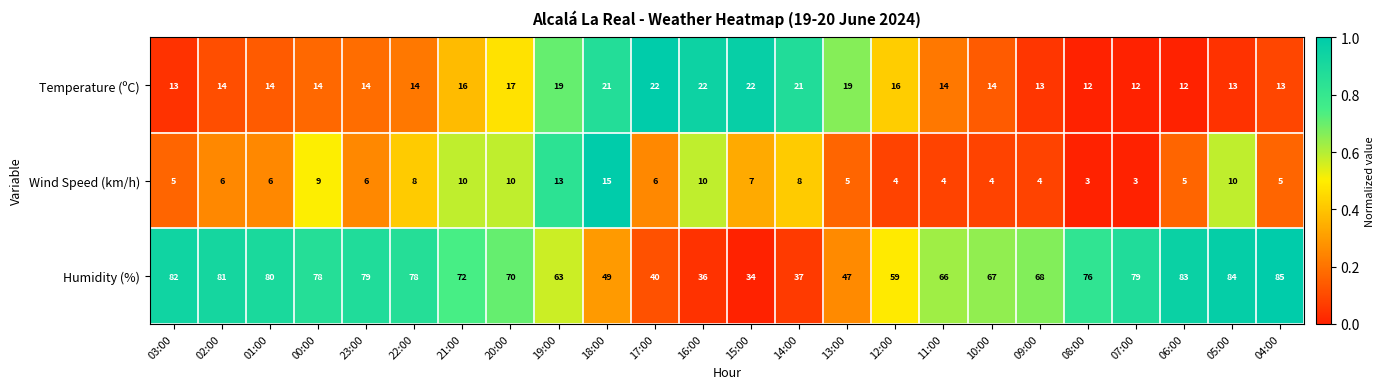

What is the maximum value shown in the chart?

85